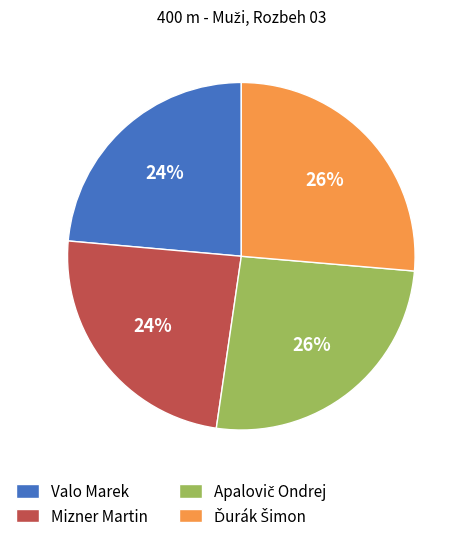

To the nearest percent, what is the average slice percentage?

25%